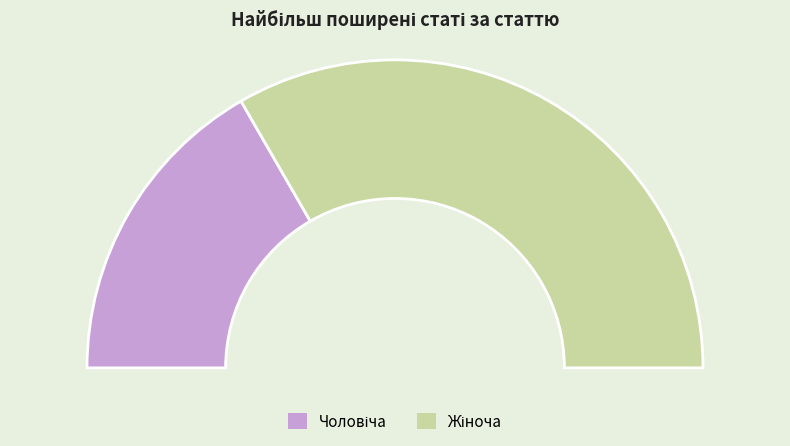

Which category has the biggest portion of the pie?

Жіноча